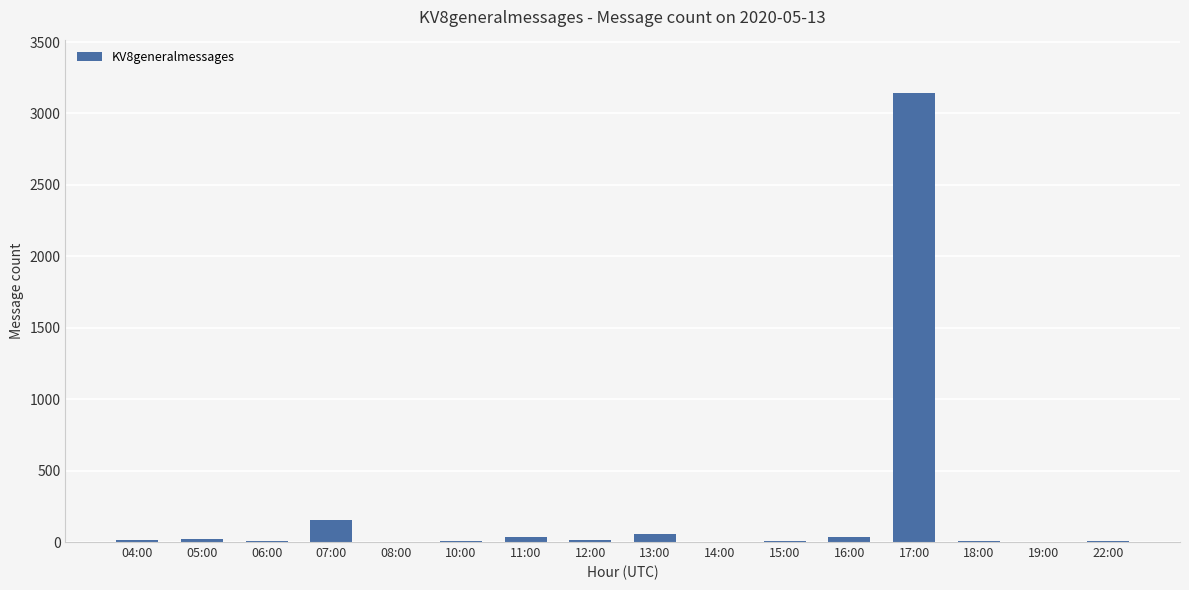

Count the number of categories in the chart.

16